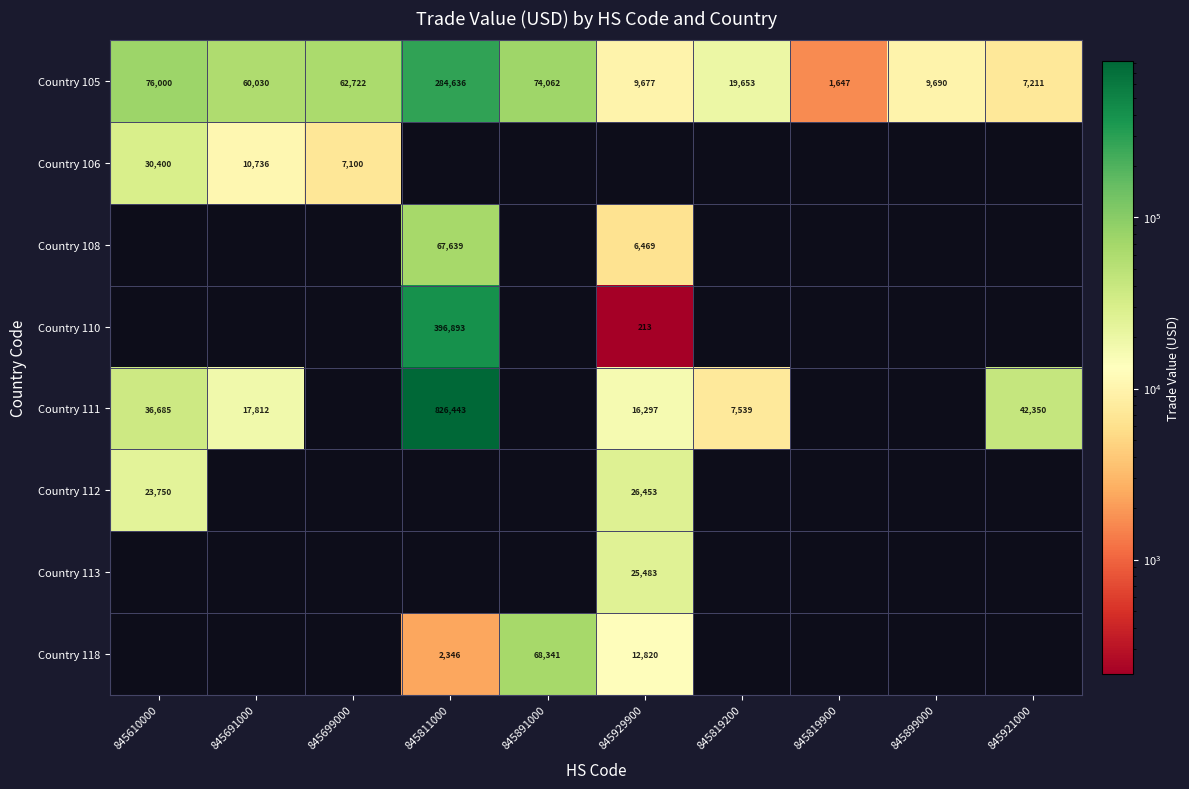

The Country 110 series shows 305 at 845929900. True or false?

False